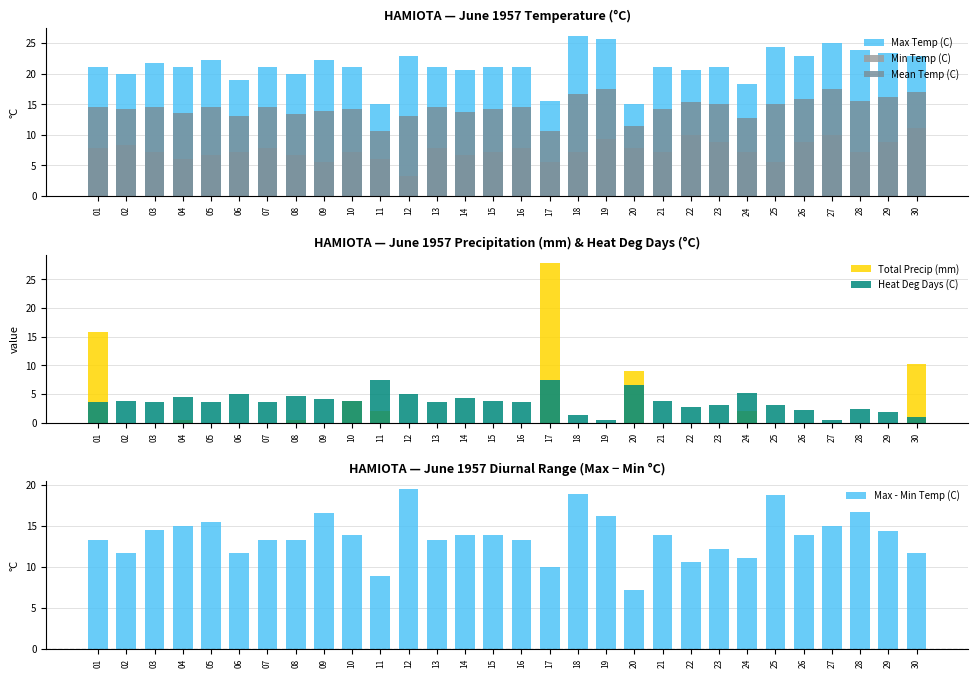

Which label corresponds to the smallest value in the chart?

02